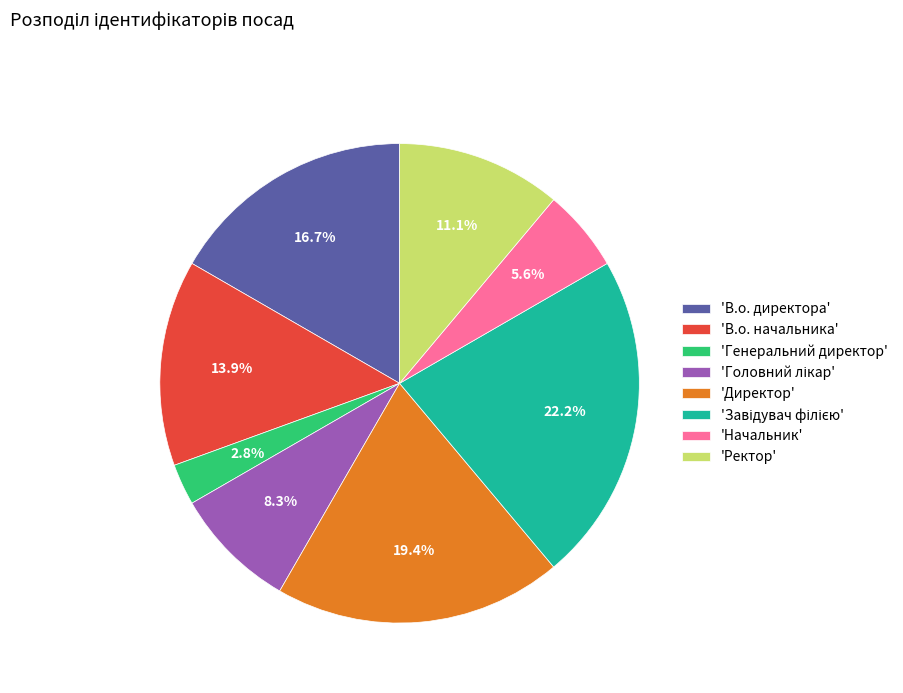

Which has a higher value, 'Ректор' or 'Директор'?

'Директор'